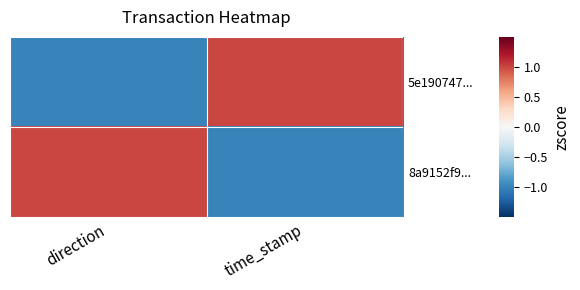

At how many categories does at least one series exceed 0?

2